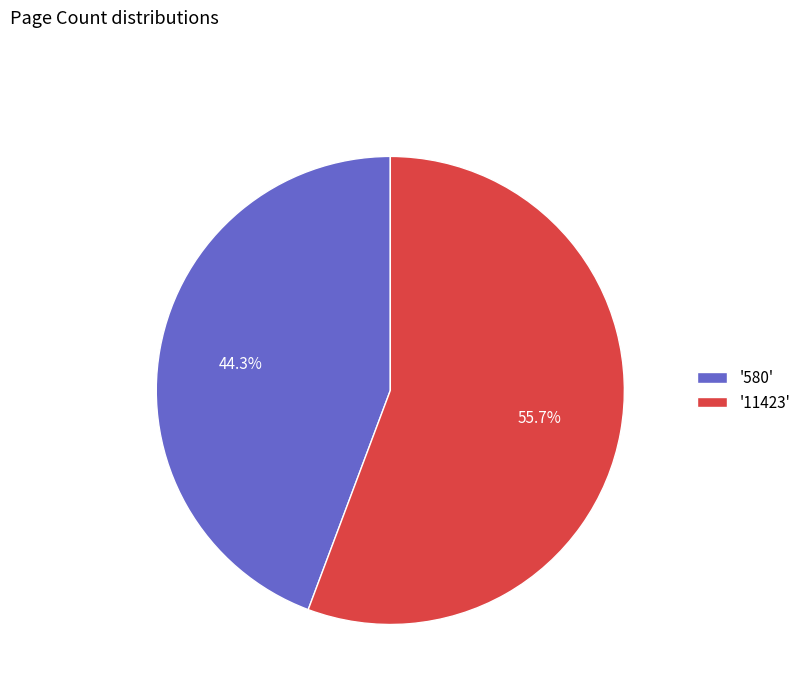

How many slices are in this pie chart?

2